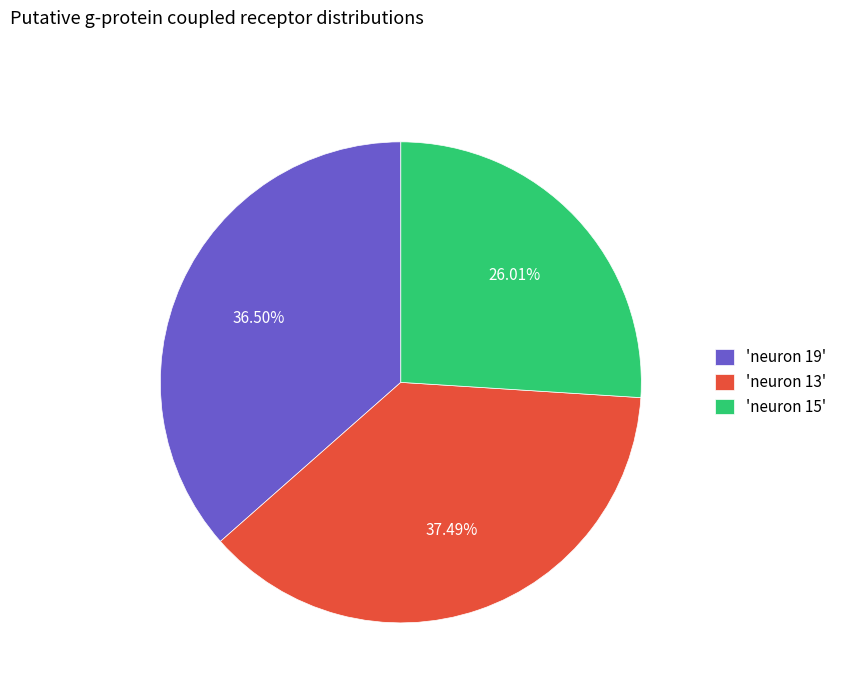

Combined, do 'neuron 15' and 'neuron 13' account for over 50%?

Yes